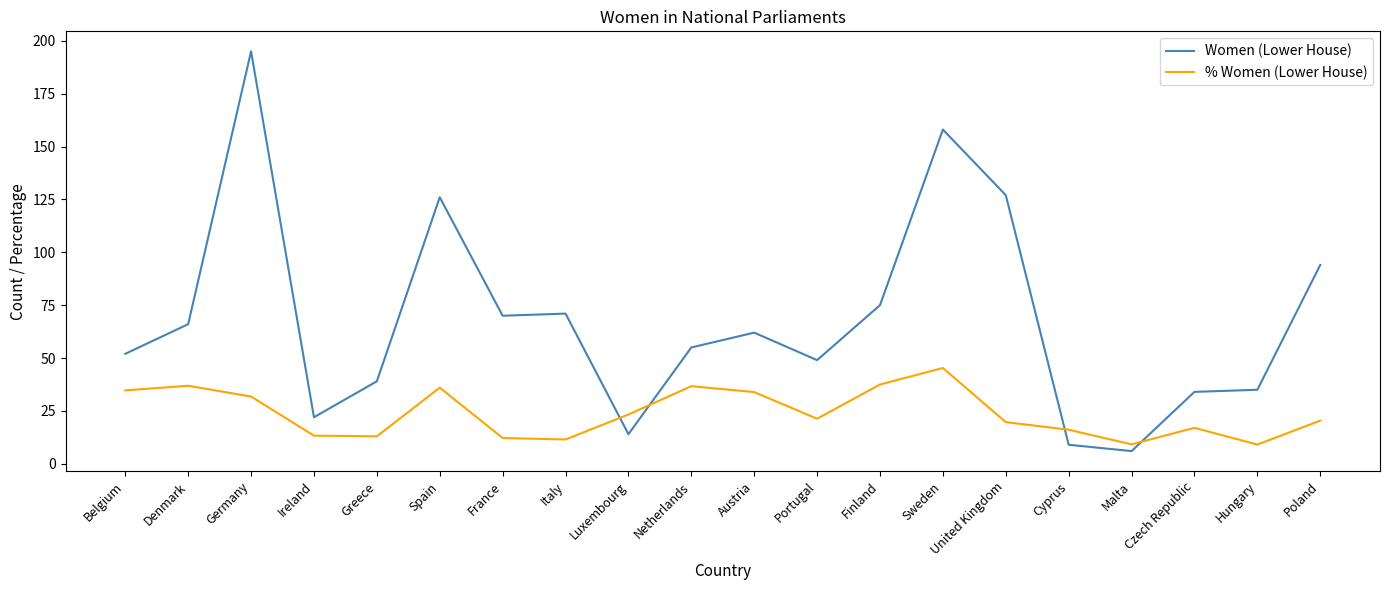

At which label is Women (Lower House) closest to 100?

Poland